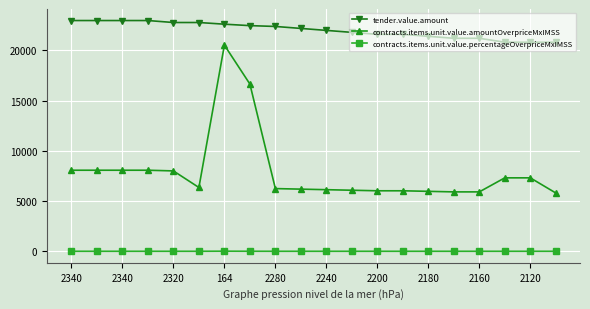

Rank the series by their average value, from highest to lowest.

tender.value.amount, contracts.items.unit.value.amountOverpriceMxIMSS, contracts.items.unit.value.percentageOverpriceMxIMSS